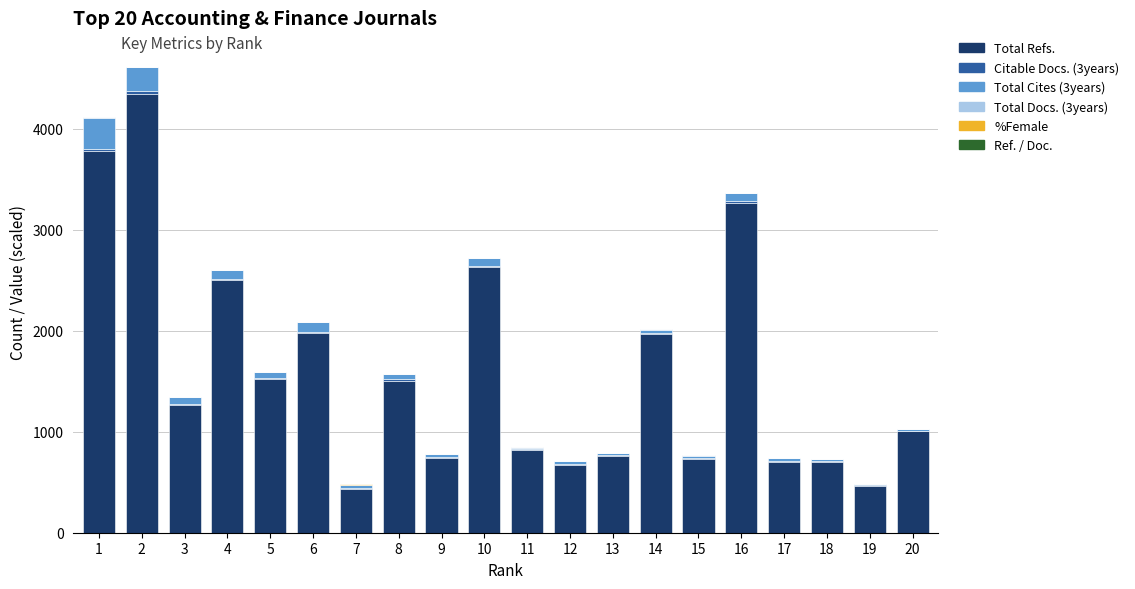

What is the highest value of the Total Refs. series?

4349.0